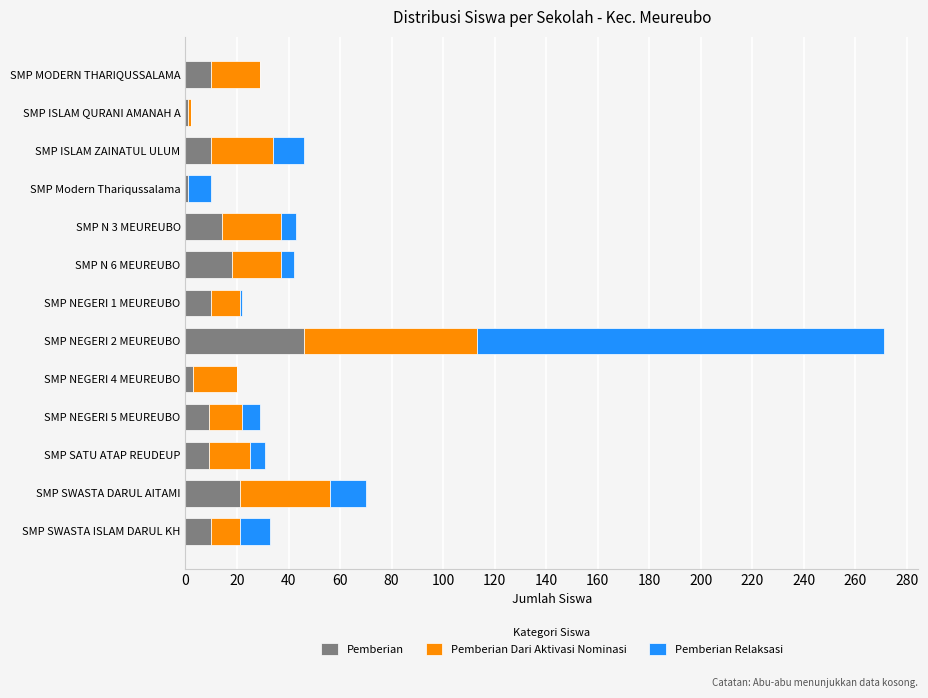

Read the Pemberian value at SMP MODERN THARIQUSSALAMA.

10